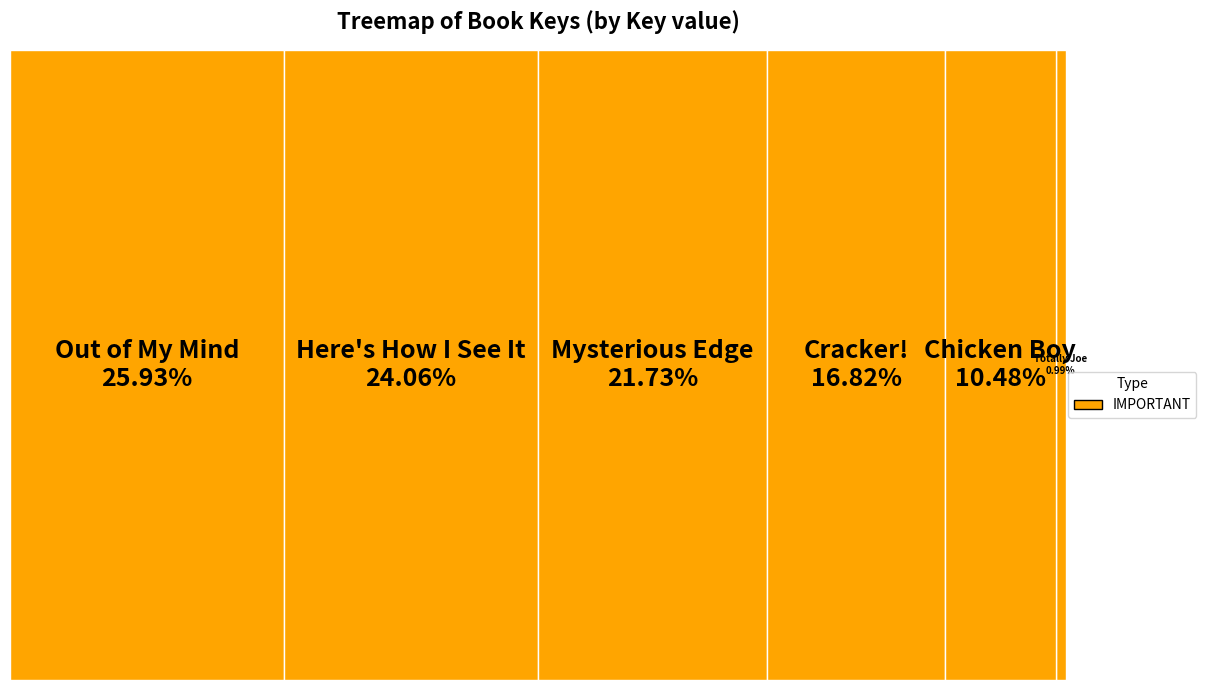

What is the ratio of the value at Here's How I See It to the value at Out of My Mind?

0.9